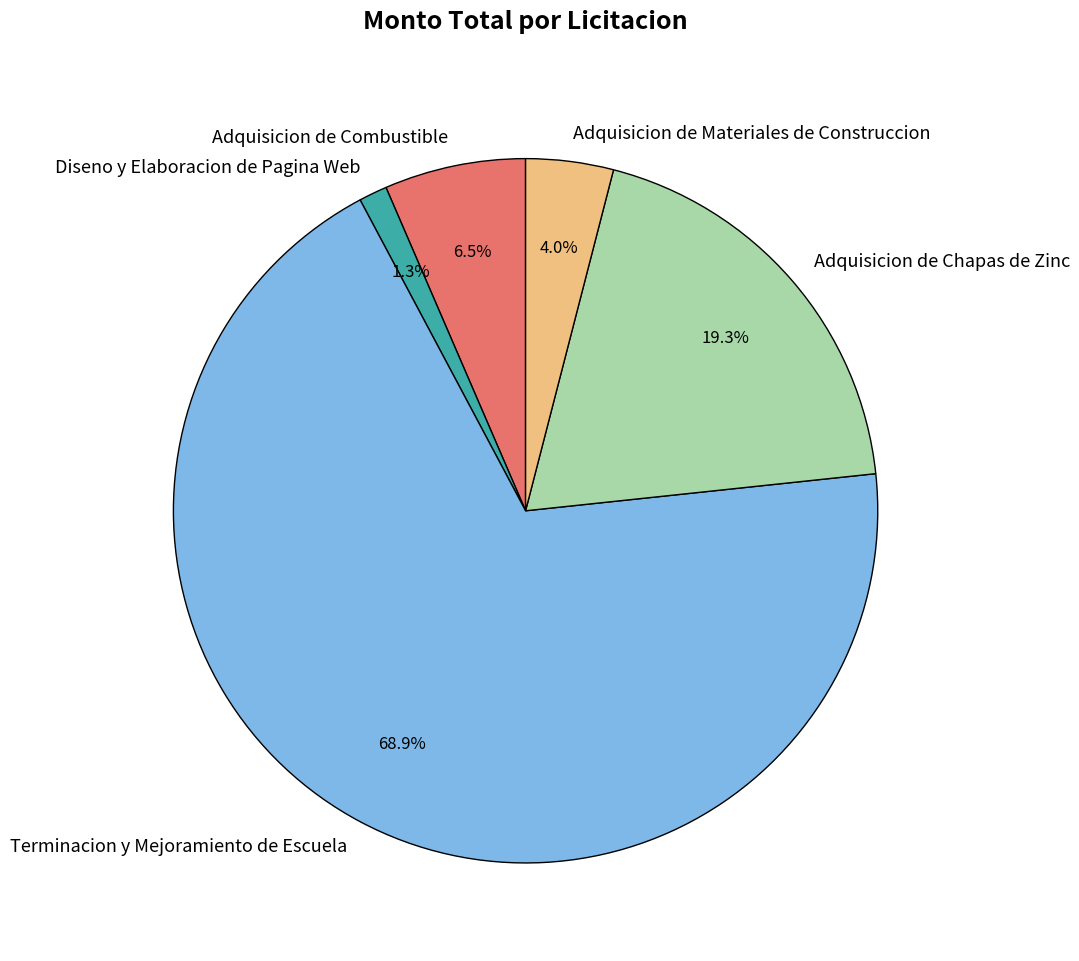

To the nearest percent, what is the average slice percentage?

20%